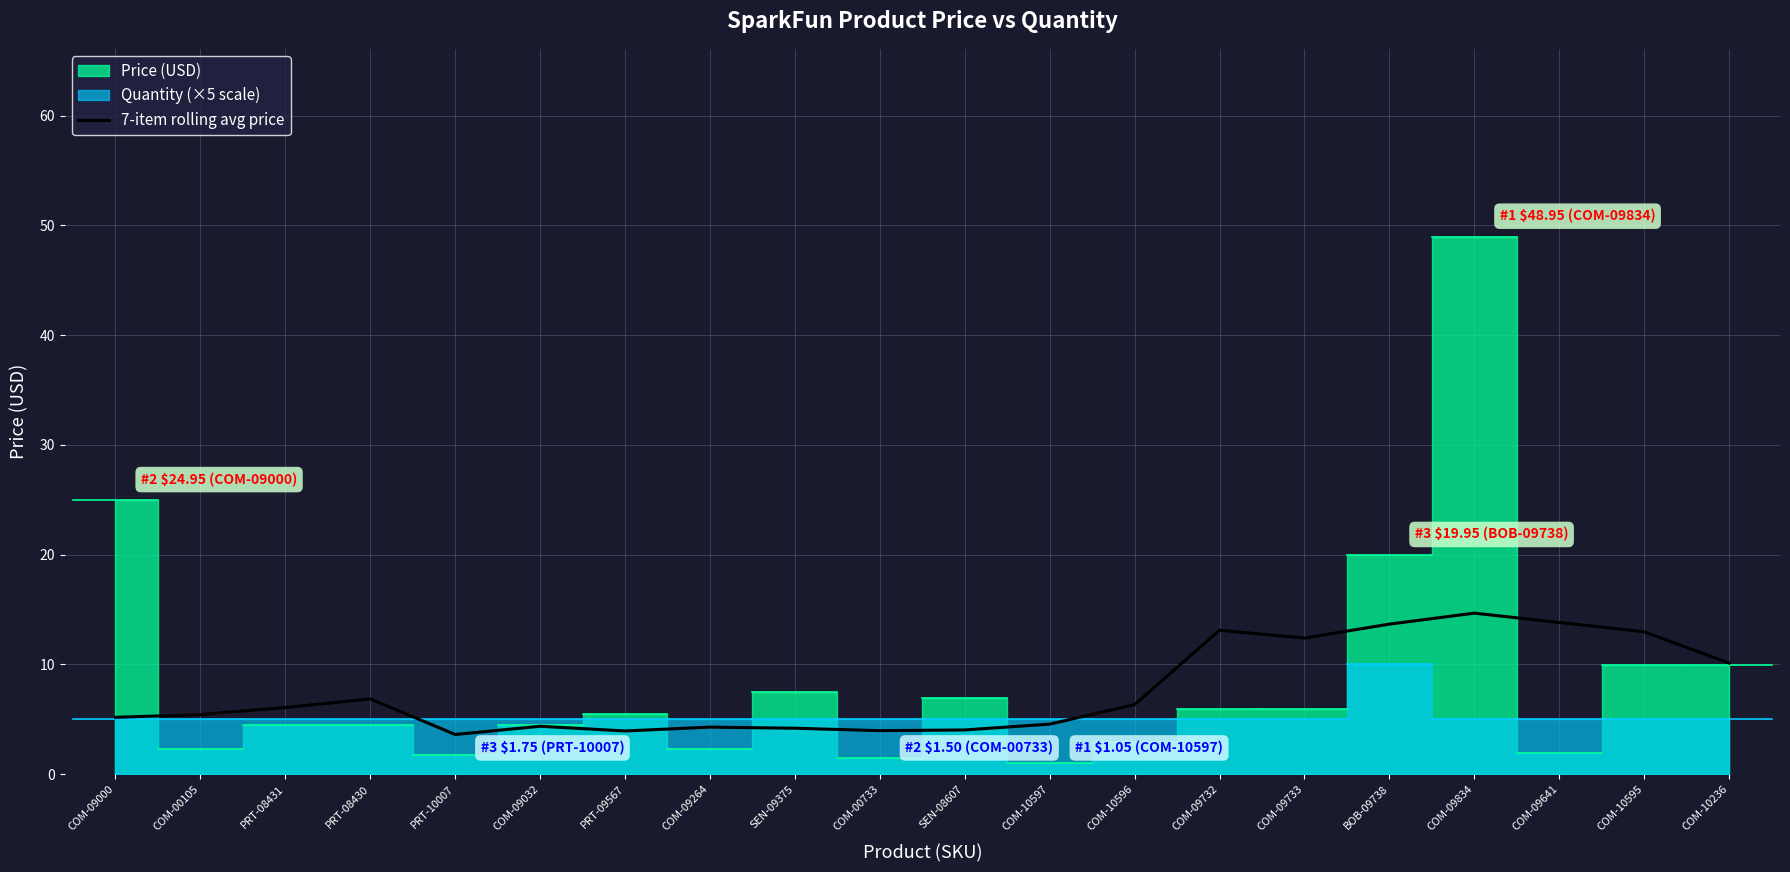

What is the minimum value for 7-item rolling avg price?

3.6